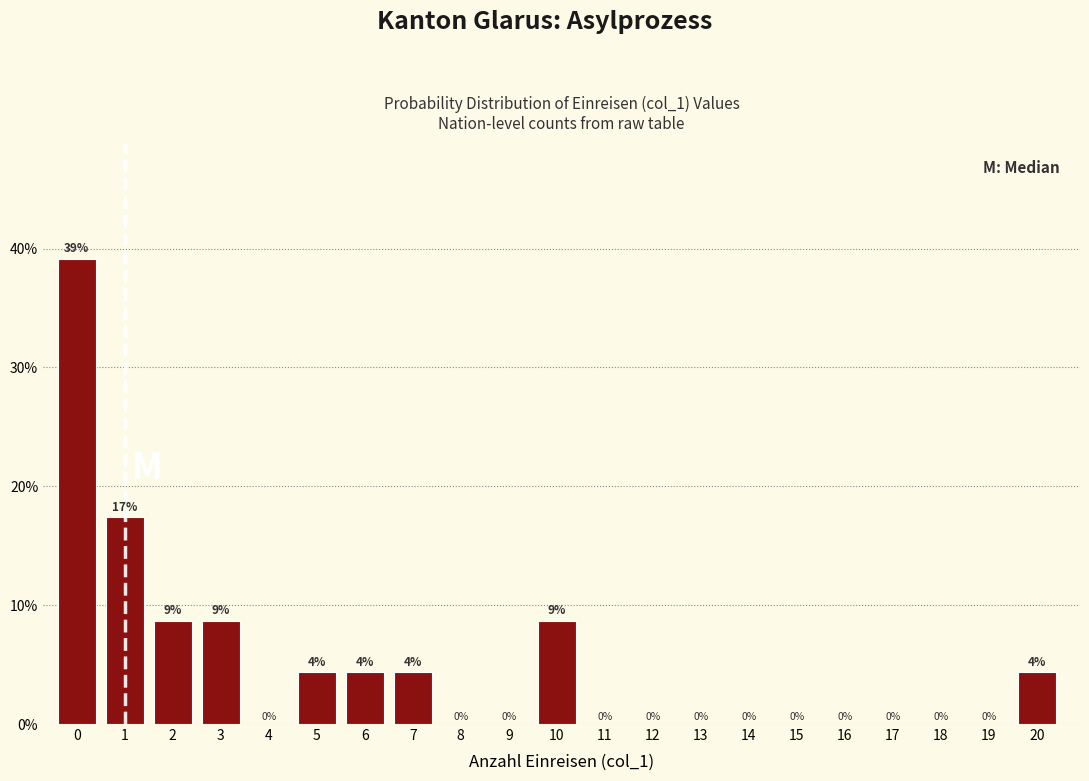

True or false: the data shows 0.0 at 18.

True